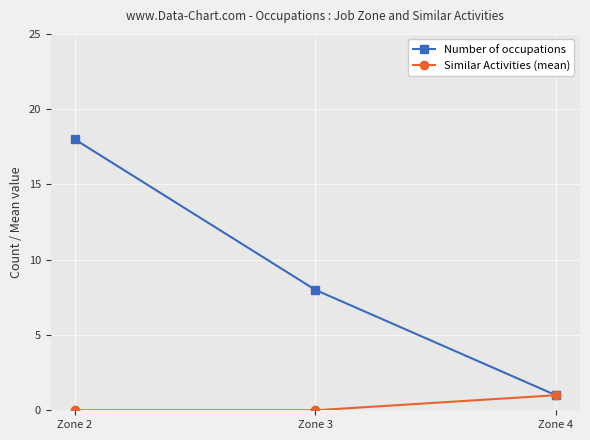

What is the value of the Similar Activities (mean) point at the 3rd from the left?

1